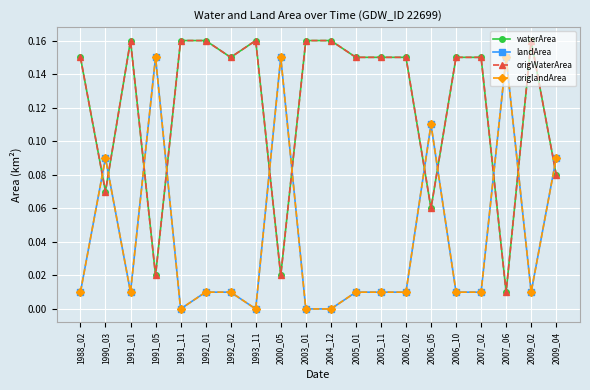

Does the chart have visible grid lines?

Yes